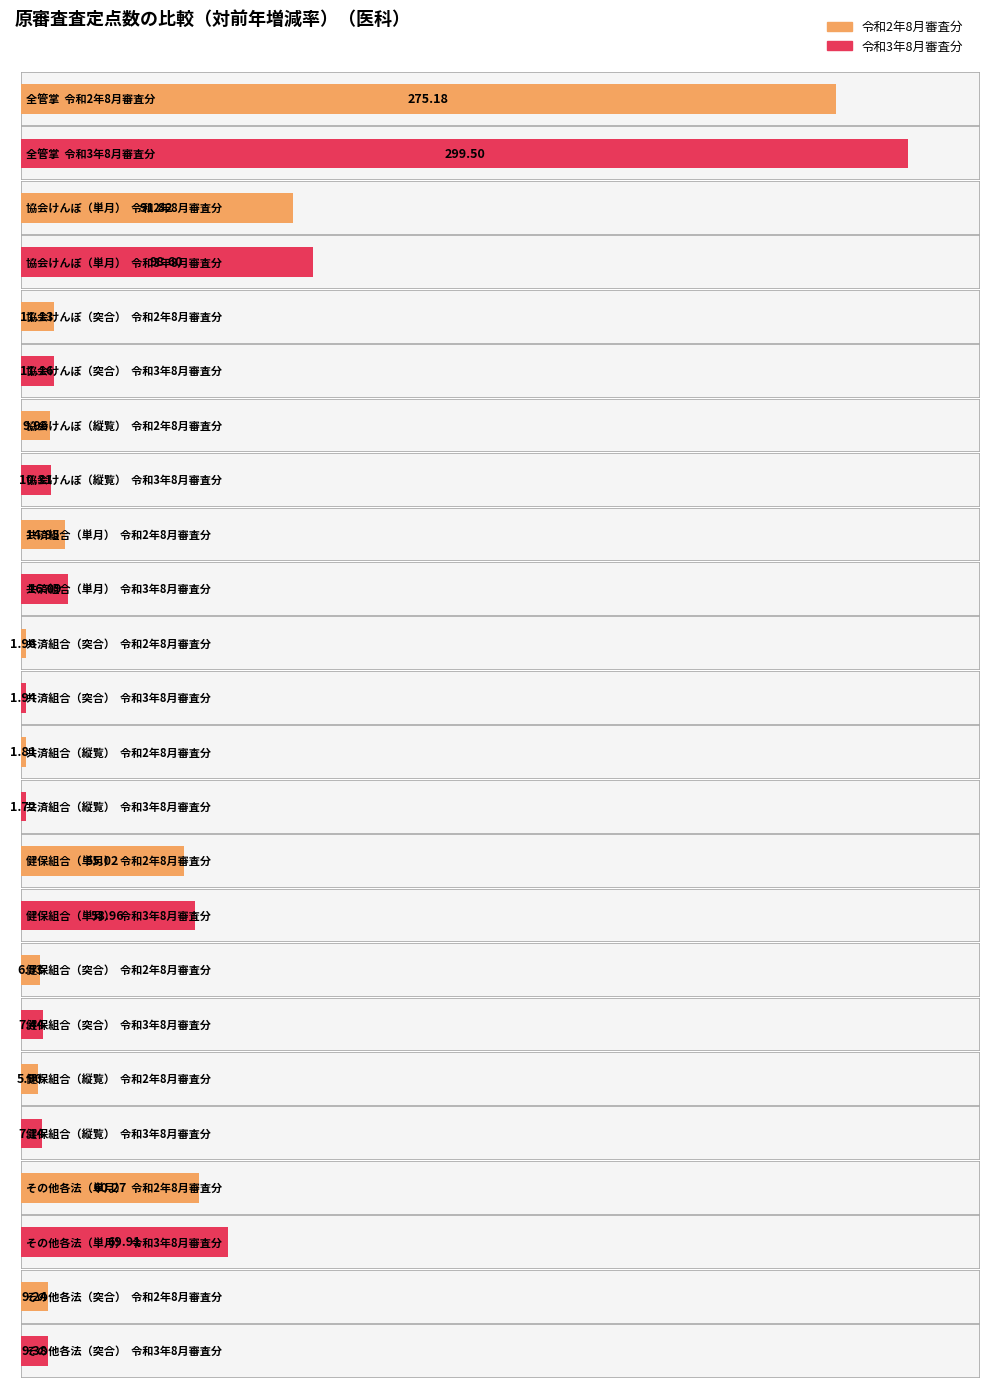

At 全管掌, list the series in order from smallest to largest.

令和2年8月審査分, 令和3年8月審査分